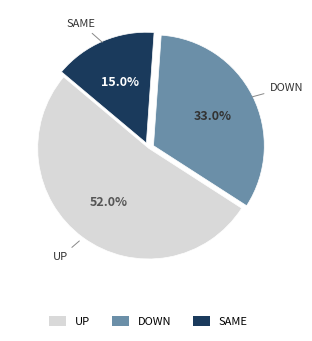

To the nearest percent, what is the average slice percentage?

33%